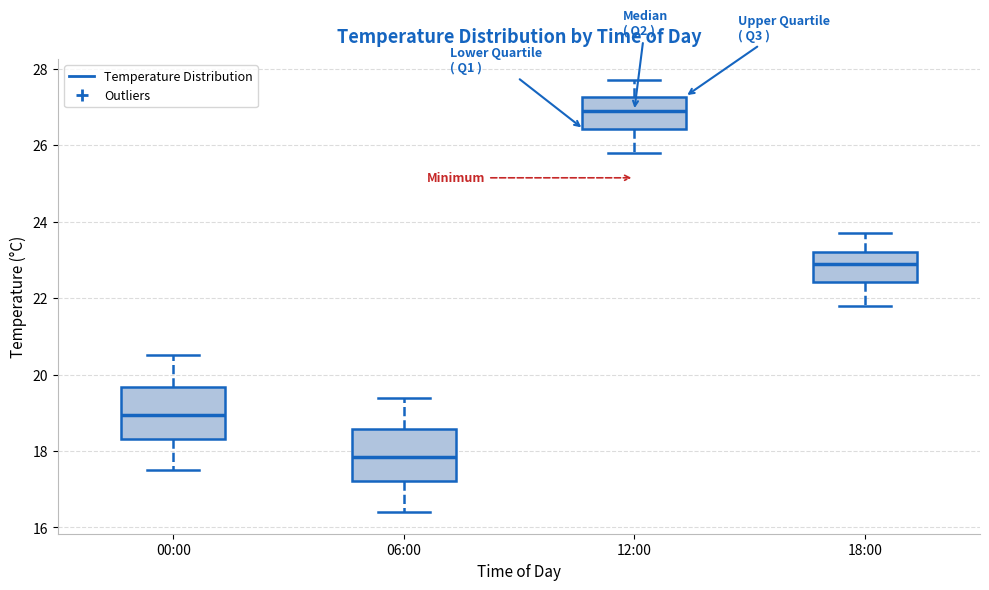

Reading left to right, read every box against the y-axis: the position of its median line, the range the box covers, and the ends of its whiskers. The values are not printed on the chart, so give them approximately, as read against the axis.

00:00: median 19.0, box 18.4 to 19.6, whiskers 17.6 to 20.6
06:00: median 17.8, box 17.2 to 18.6, whiskers 16.4 to 19.4
12:00: median 27.0, box 26.4 to 27.2, whiskers 25.8 to 27.8
18:00: median 23.0, box 22.4 to 23.2, whiskers 21.8 to 23.8